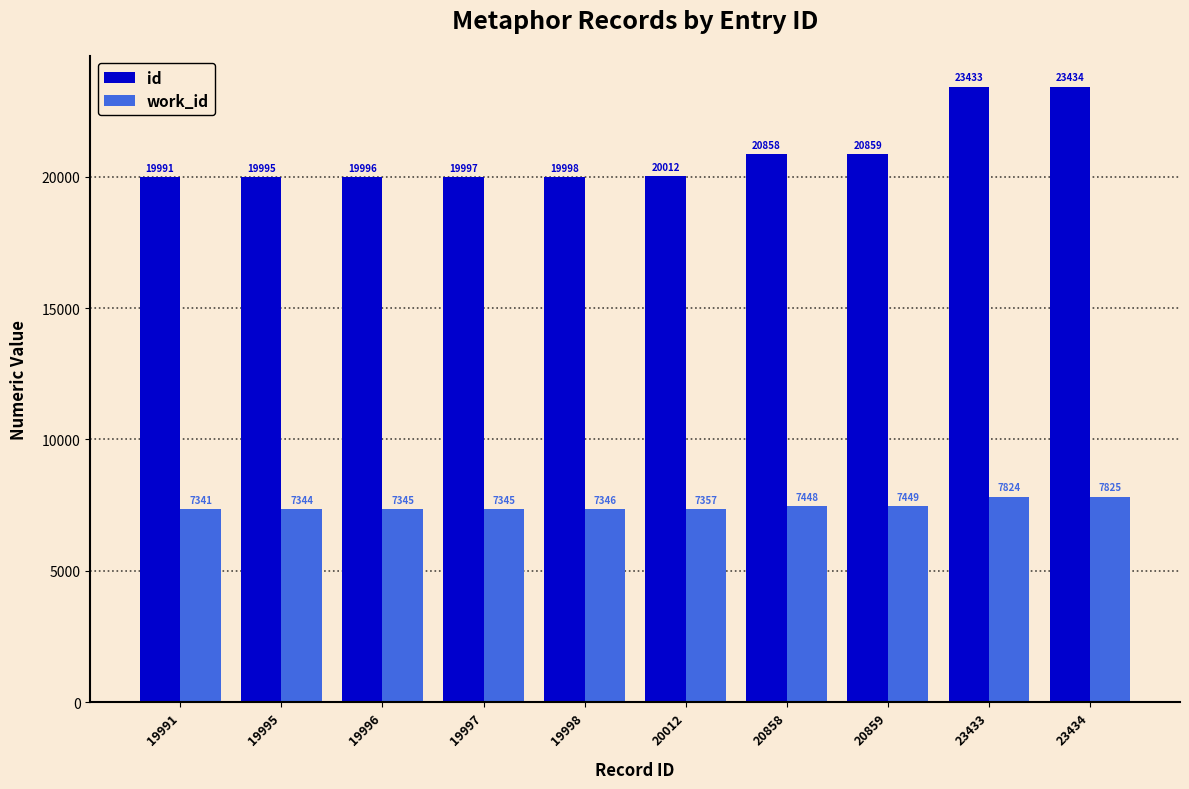

What is the difference between the maximum and minimum values in the work_id series?

484